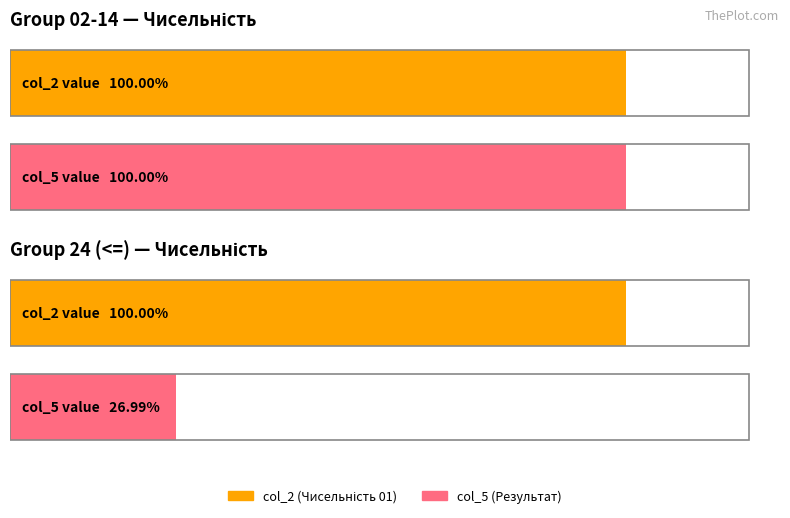

At how many categories does at least one series exceed 428236?

4